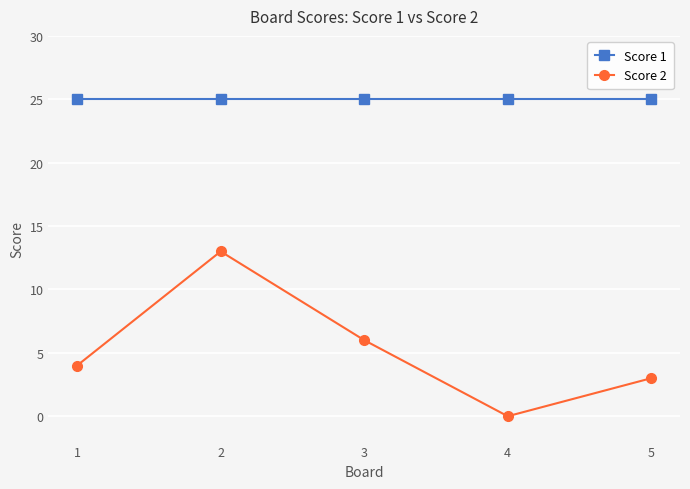

Reading right to left, transcribe all the data shown in this chart.

Score 1: 5=25	4=25	3=25	2=25	1=25
Score 2: 5=3	4=0	3=6	2=13	1=4